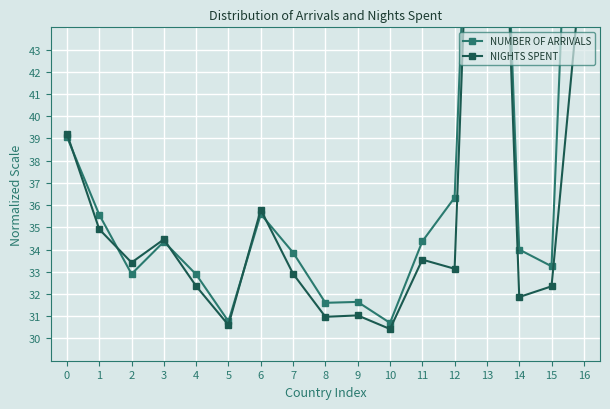

Rank the categories by NIGHTS SPENT value from lowest to highest.

10, 5, 8, 9, 14, 15, 4, 7, 12, 2, 11, 3, 1, 6, 0, 16, 13